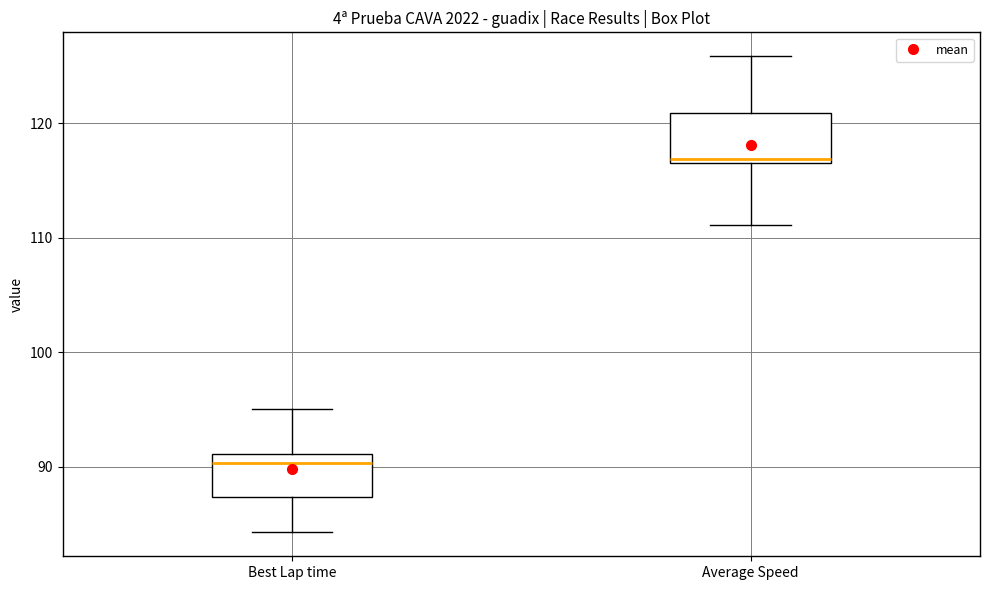

Reading left to right, read every box against the y-axis: the position of its median line, the range the box covers, and the ends of its whiskers. The values are not printed on the chart, so give them approximately, as read against the axis.

Best Lap time: median 90, box 87 to 91, whiskers 84 to 95
Average Speed: median 117 (just above the box's lower edge), box 117 to 121, whiskers 111 to 126